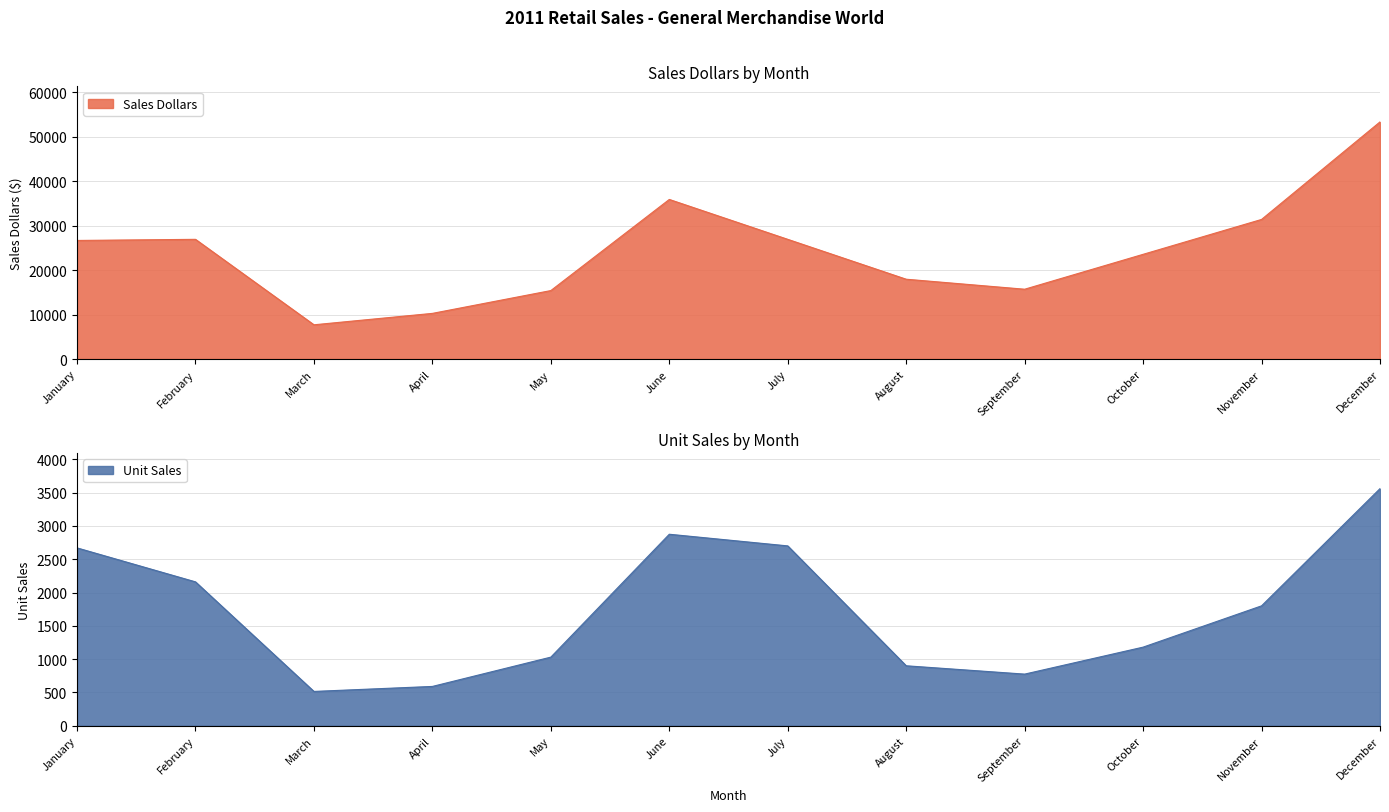

What is the value of the Unit Sales point at the 3rd from the left?

515